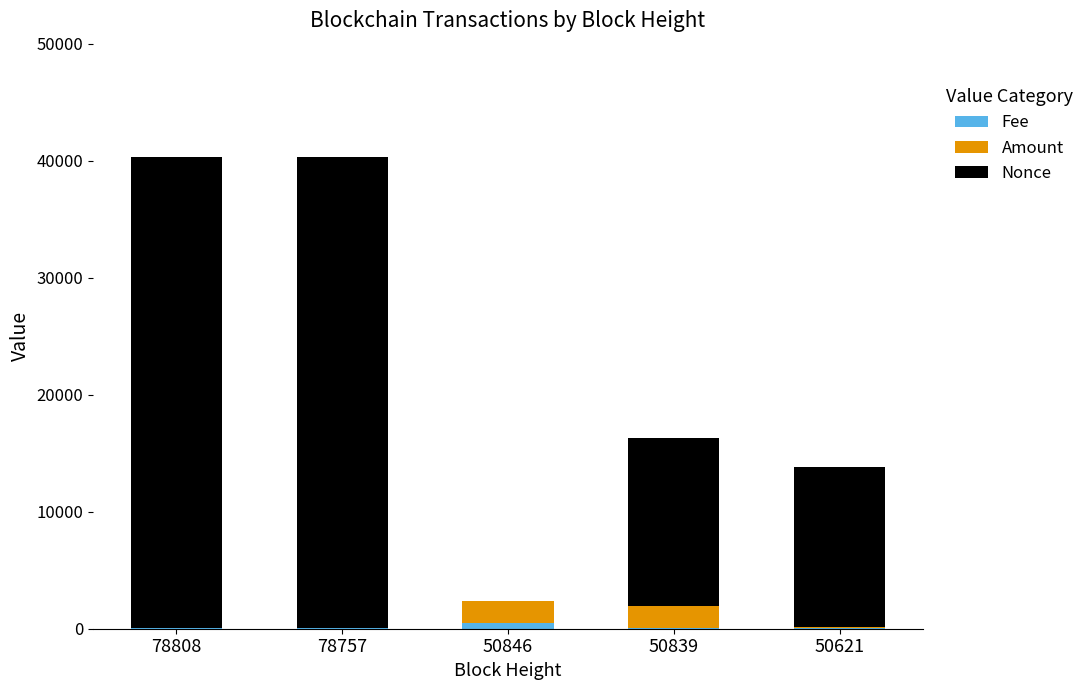

How many categories are shown in the chart?

5